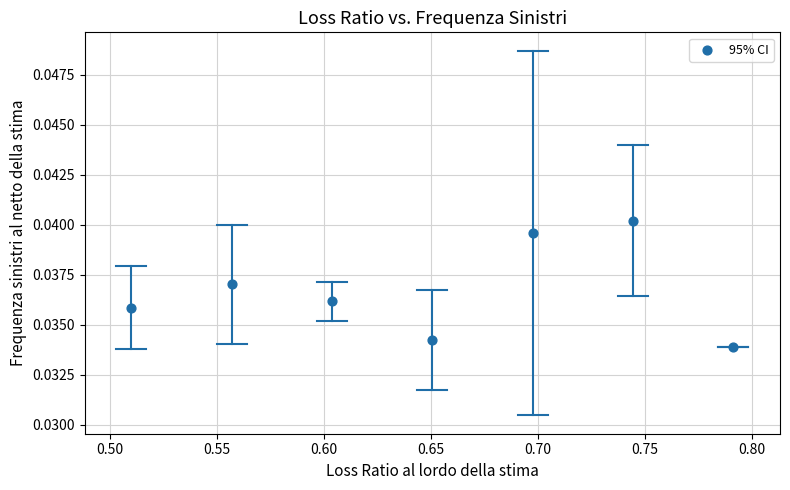

What is the average X value?

0.7